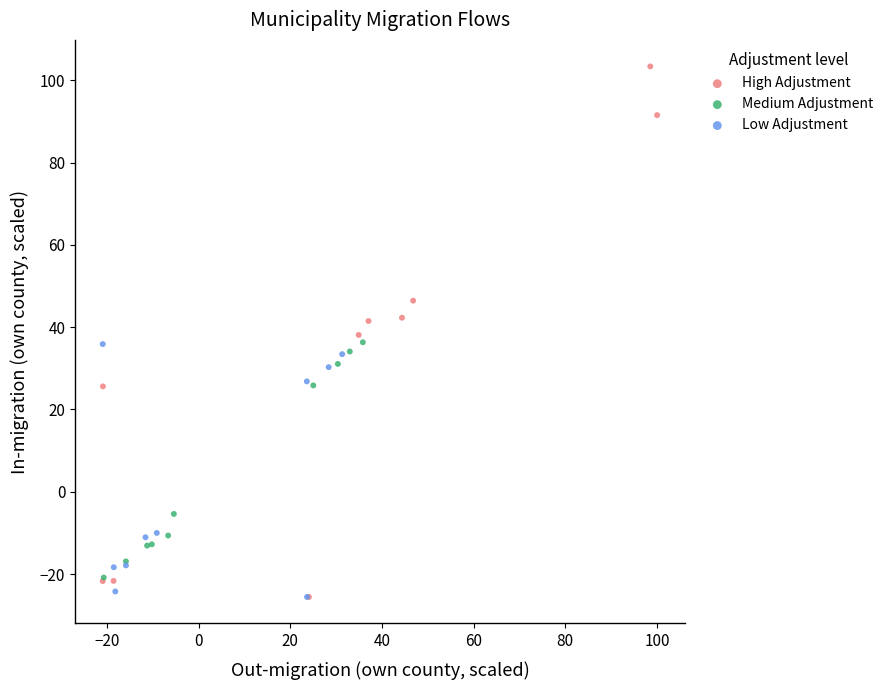

Which series reaches the maximum Y coordinate?

High Adjustment